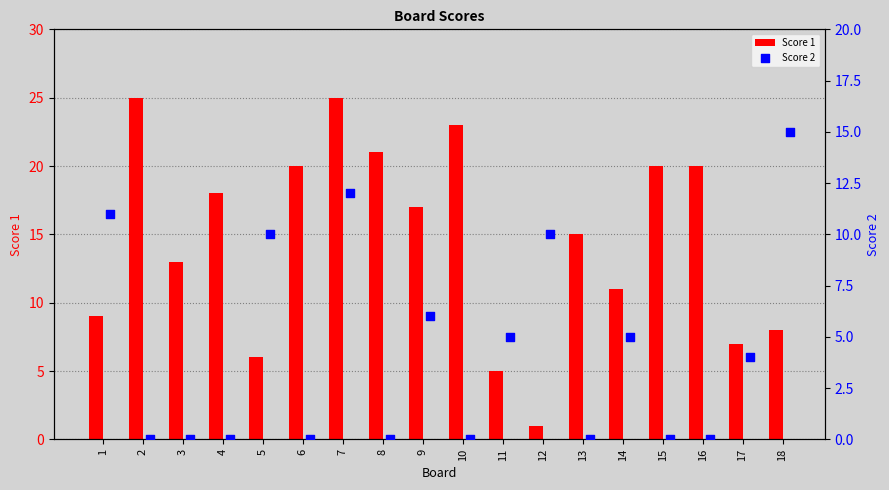

True or false: Score 1 has a value of 6 at 5.

True